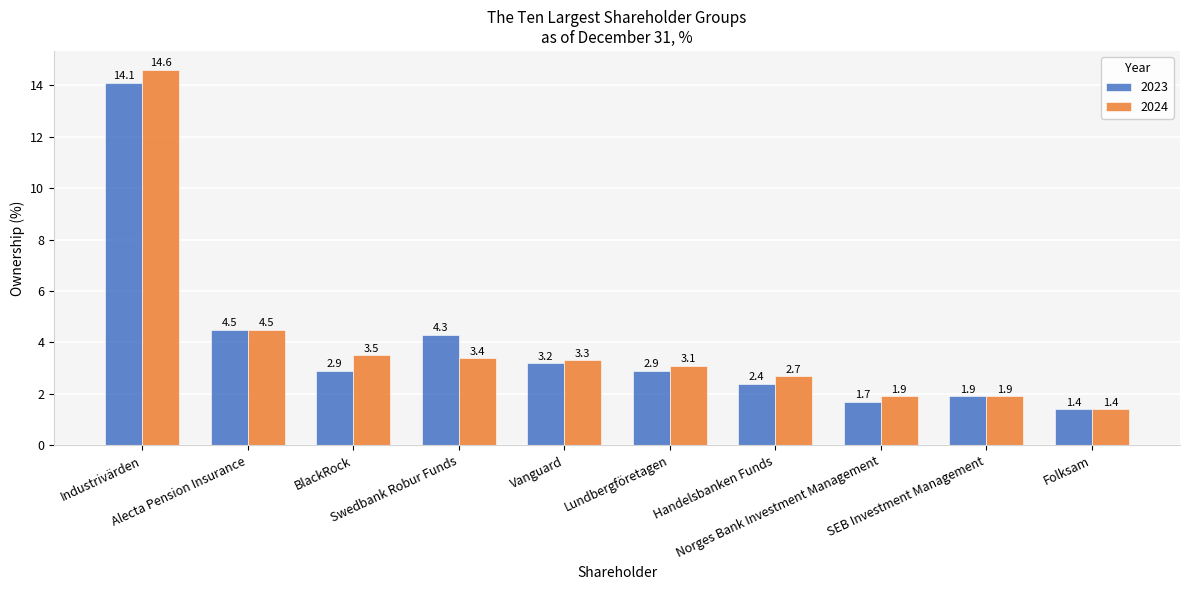

At how many categories does at least one series exceed 4?

3